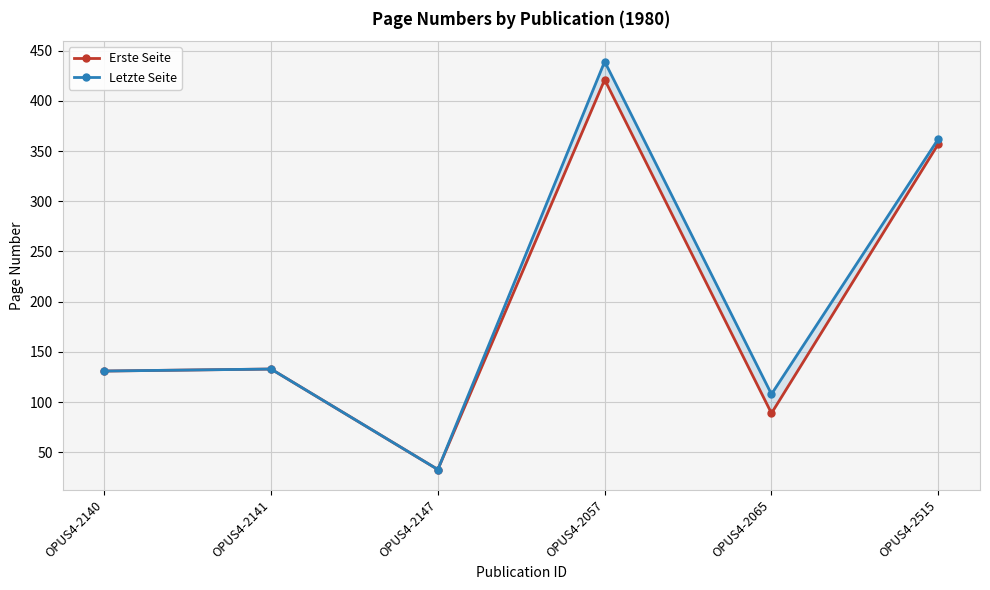

True or false: Erste Seite has more than 0 interior local peaks.

True